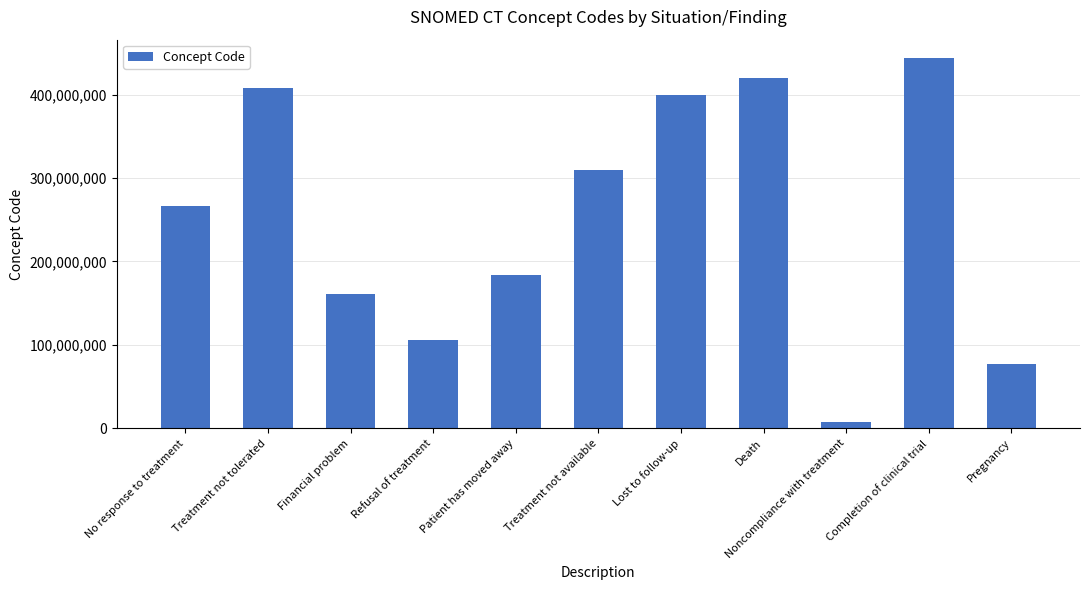

Reading left to right, list all the values displayed in this chart.

266721009	407563006	160932005	105480006	184081006	309846006	399307001	419620001	7058009	443729008	77386006